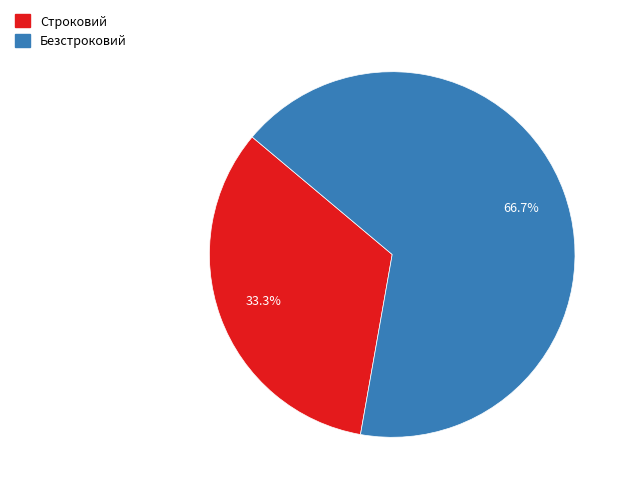

Is it true that Безстроковий is 55% of the pie?

False